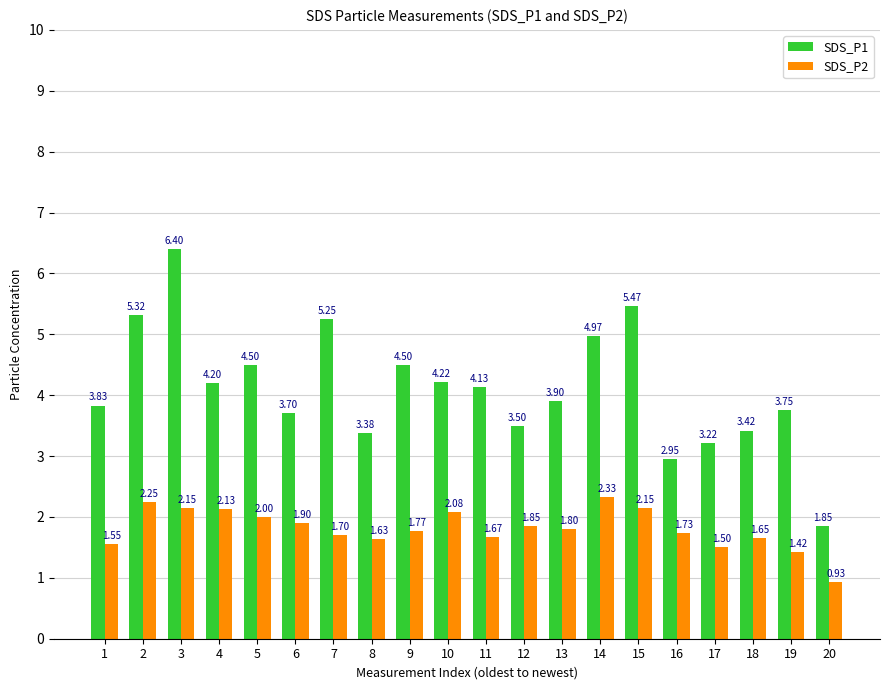

What is the difference between the SDS_P1 values at 12 and 17?

0.3